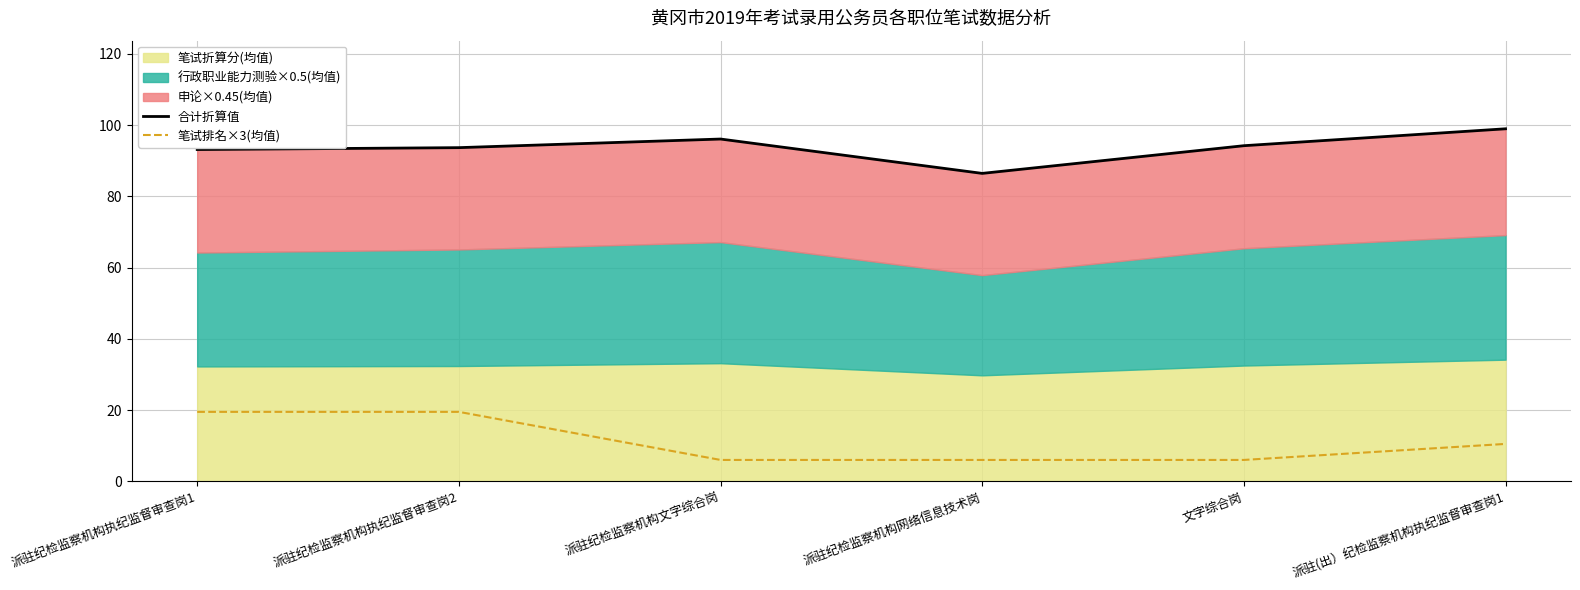

How many data points does each series have?

6